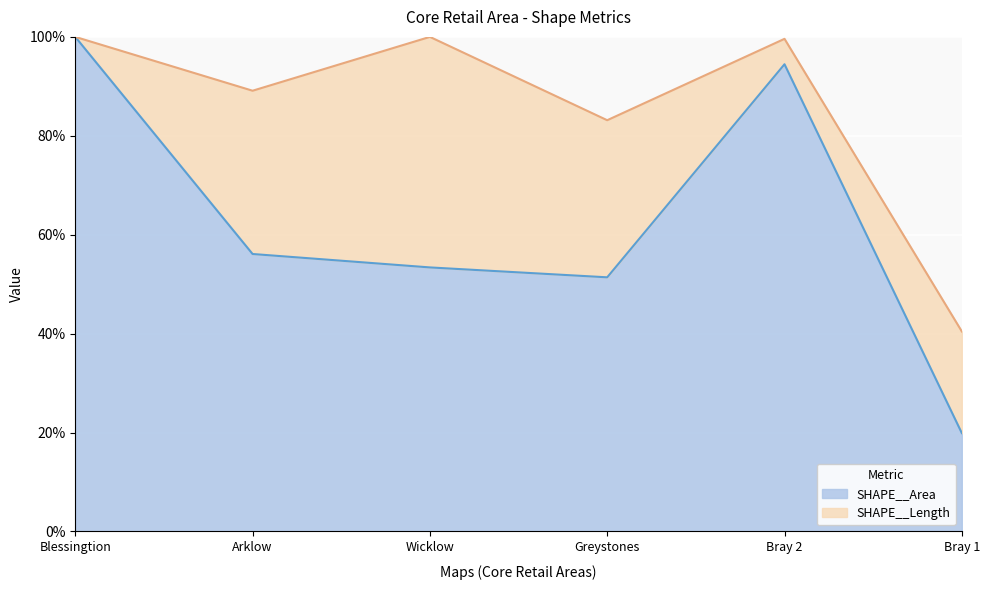

What is the average value?

0.6